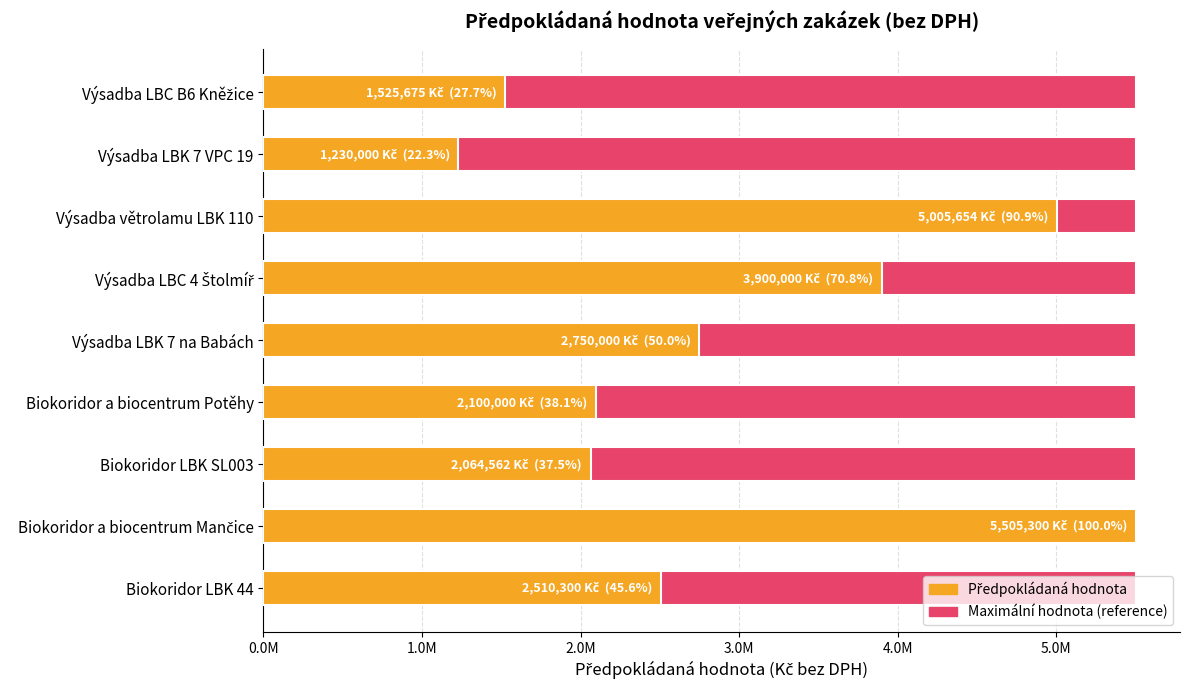

List the series in order of their overall mean, highest first.

Předpokládaná hodnota, Maximální hodnota